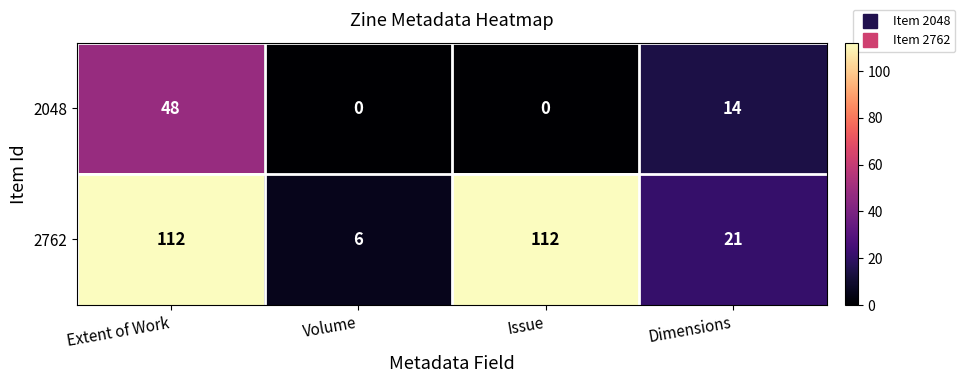

What is the sum of the 2762 values at Volume and Dimensions?

27